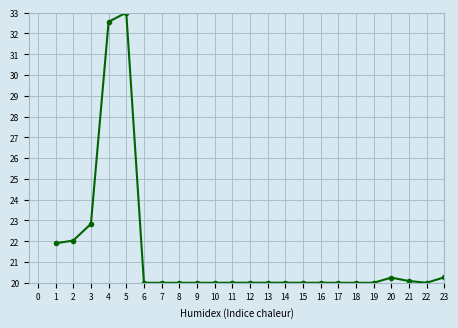

True or false: the data shows 20.0 at 6.

True